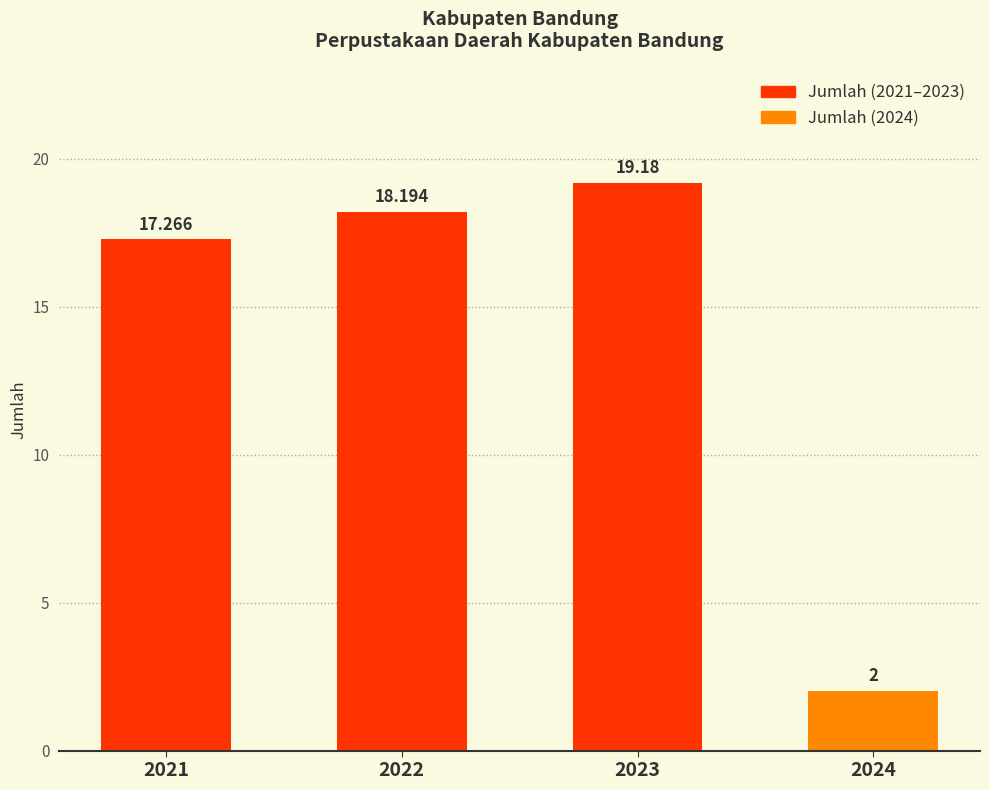

What value does the data have at 2023?

19.2